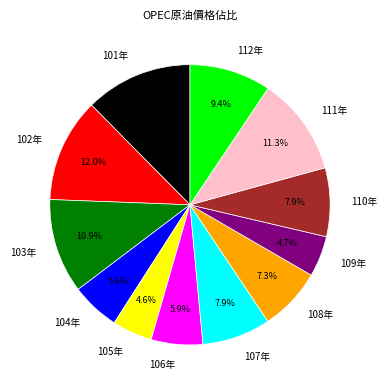

To the nearest percent, what is the average slice percentage?

8%